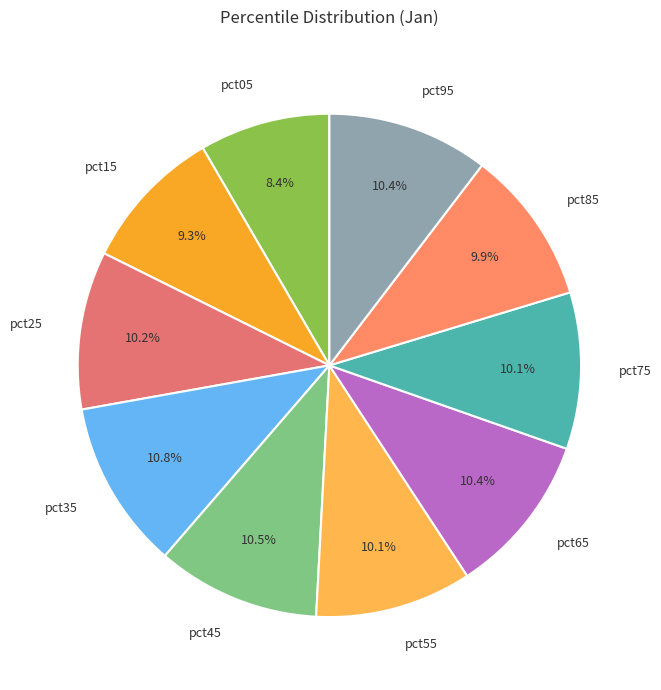

Is there any slice that represents more than half of the pie?

No